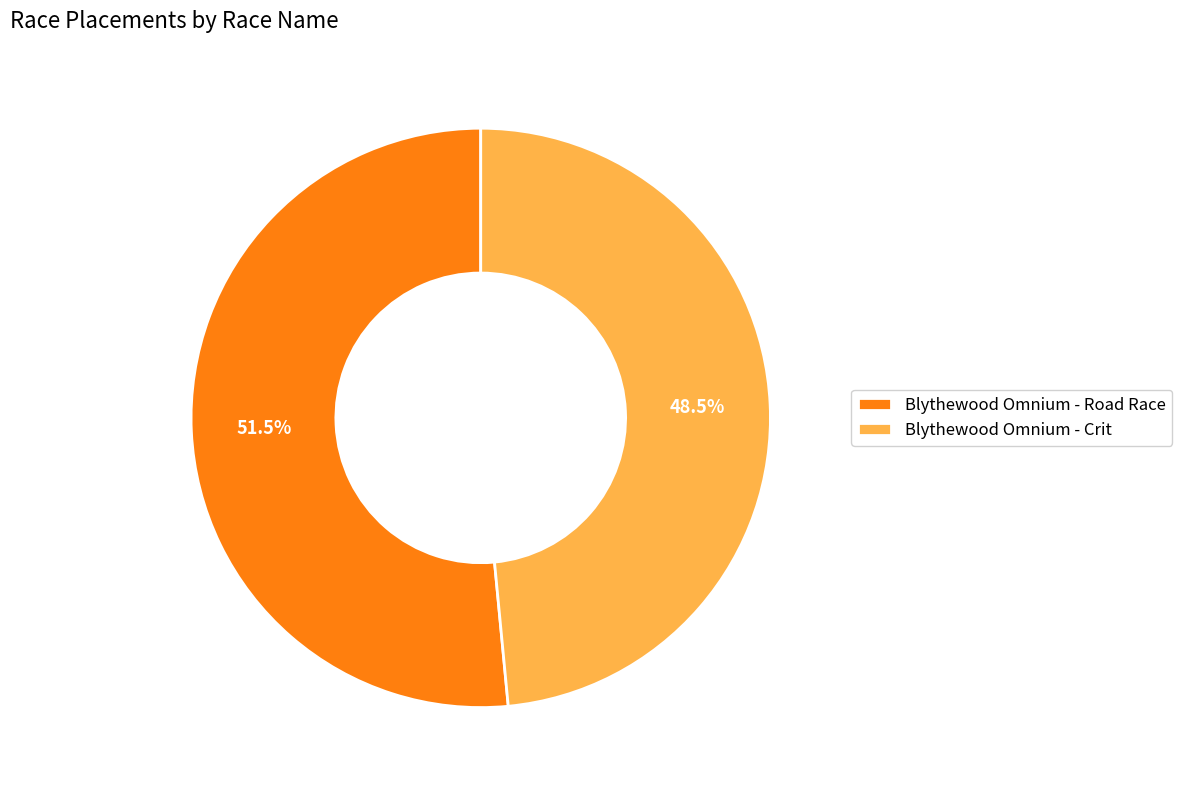

Does Blythewood Omnium - Road Race represent more than half of the total?

Yes